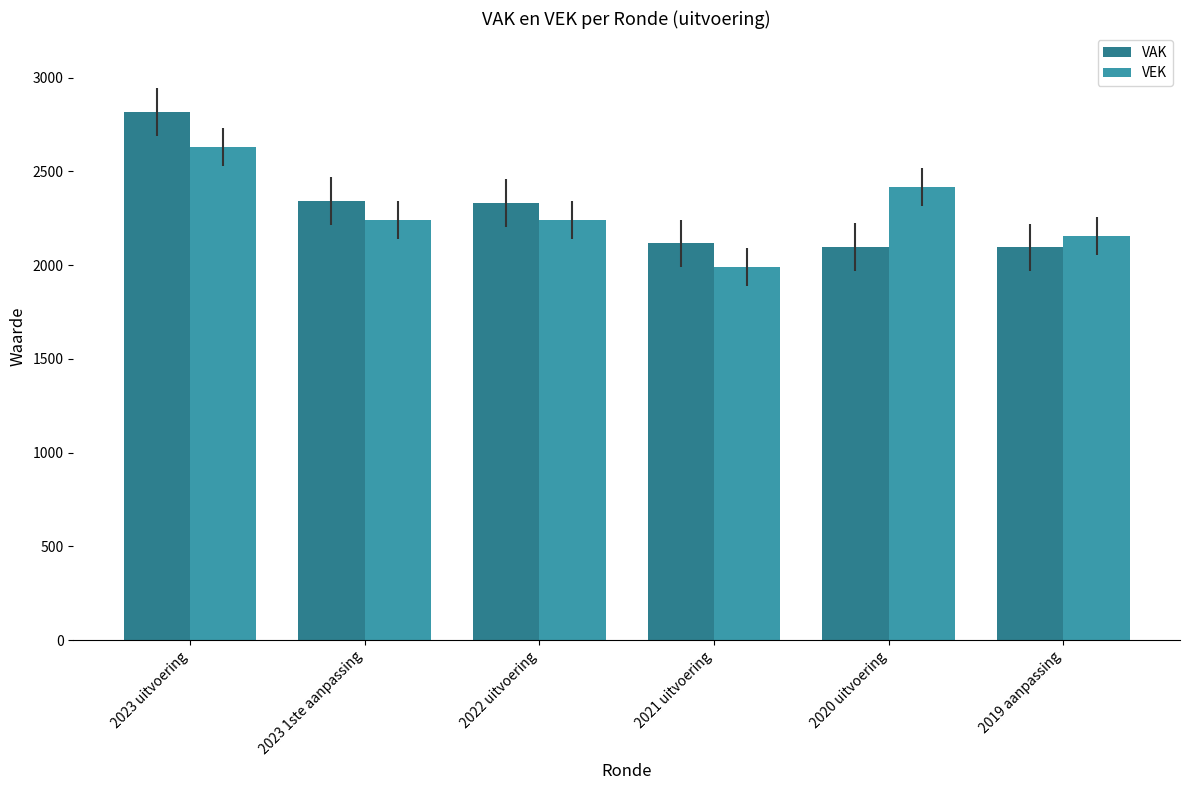

What value does the VAK series have at 2023 uitvoering?

2816